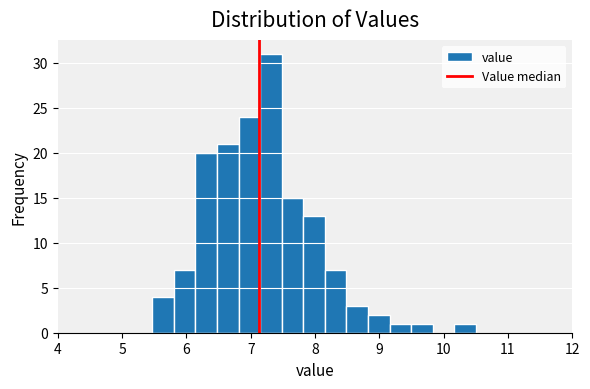

Read against the x-axis, roughly where is the centre of the tallest bar?

7.3